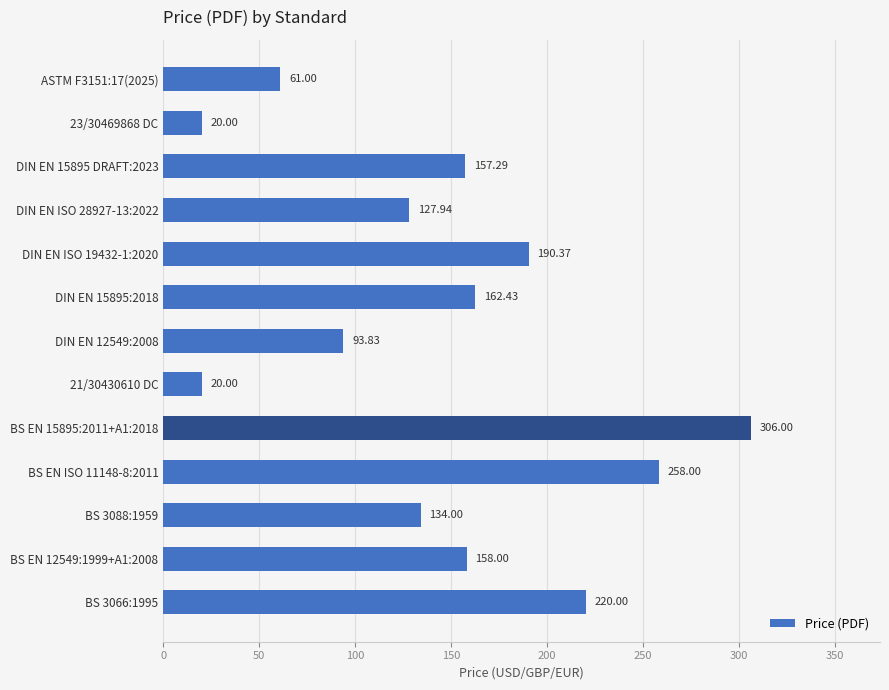

Approximately how many times larger is the value at ASTM F3151:17(2025) compared to 21/30430610 DC?

3.0